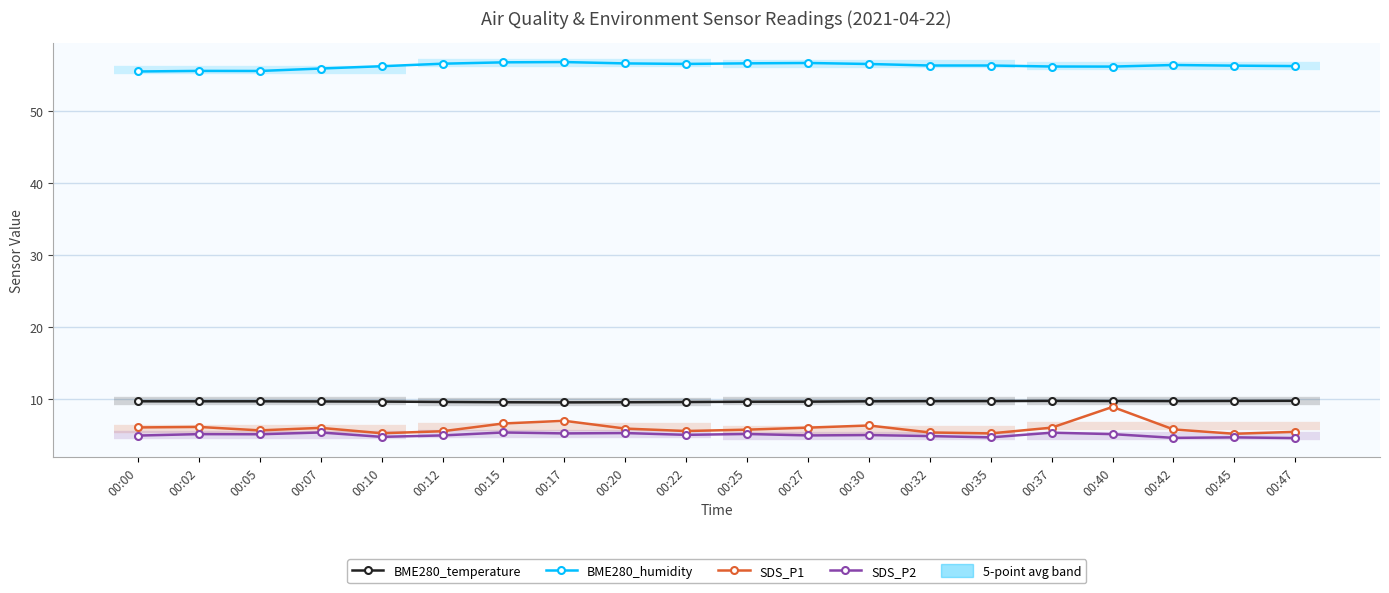

How many interior local peaks does the SDS_P1 series have?

5